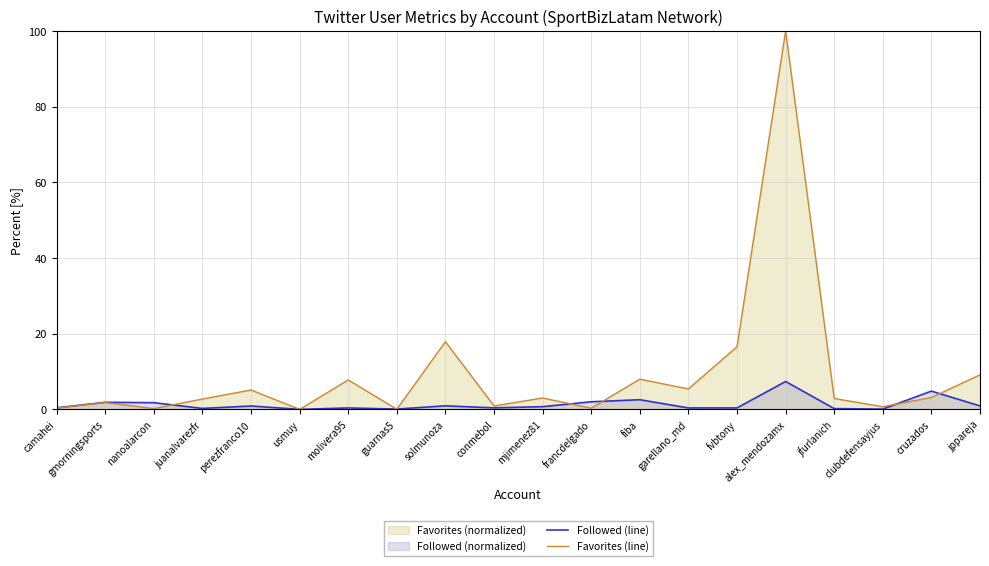

What is the difference between the Favorites (line) values at guarnas5 and camahei?

0.3